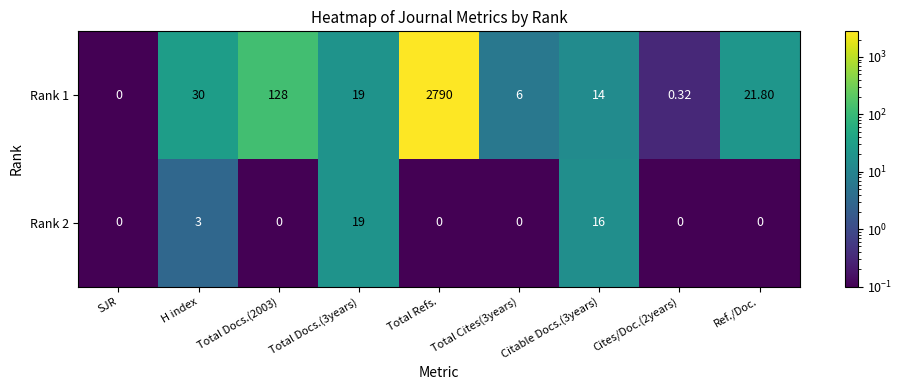

Which category has the highest value in the Rank 1 series?

Total Refs.